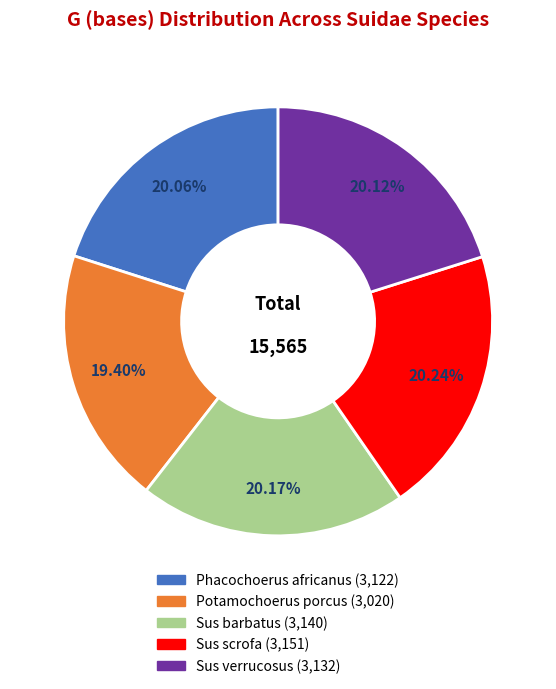

Is there any slice that represents more than half of the pie?

No